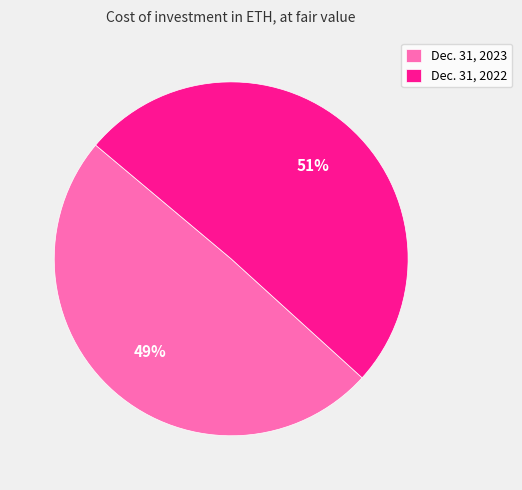

To the nearest percent, what portion does Dec. 31, 2022 represent?

51%